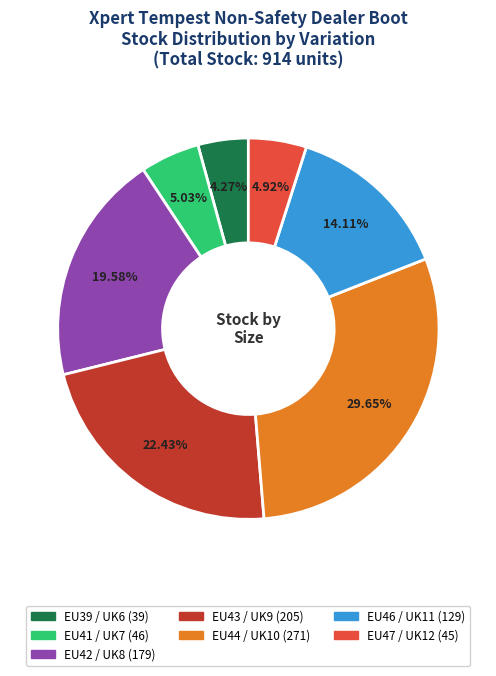

Is it true that EU39 / UK6 is 10% of the pie?

False